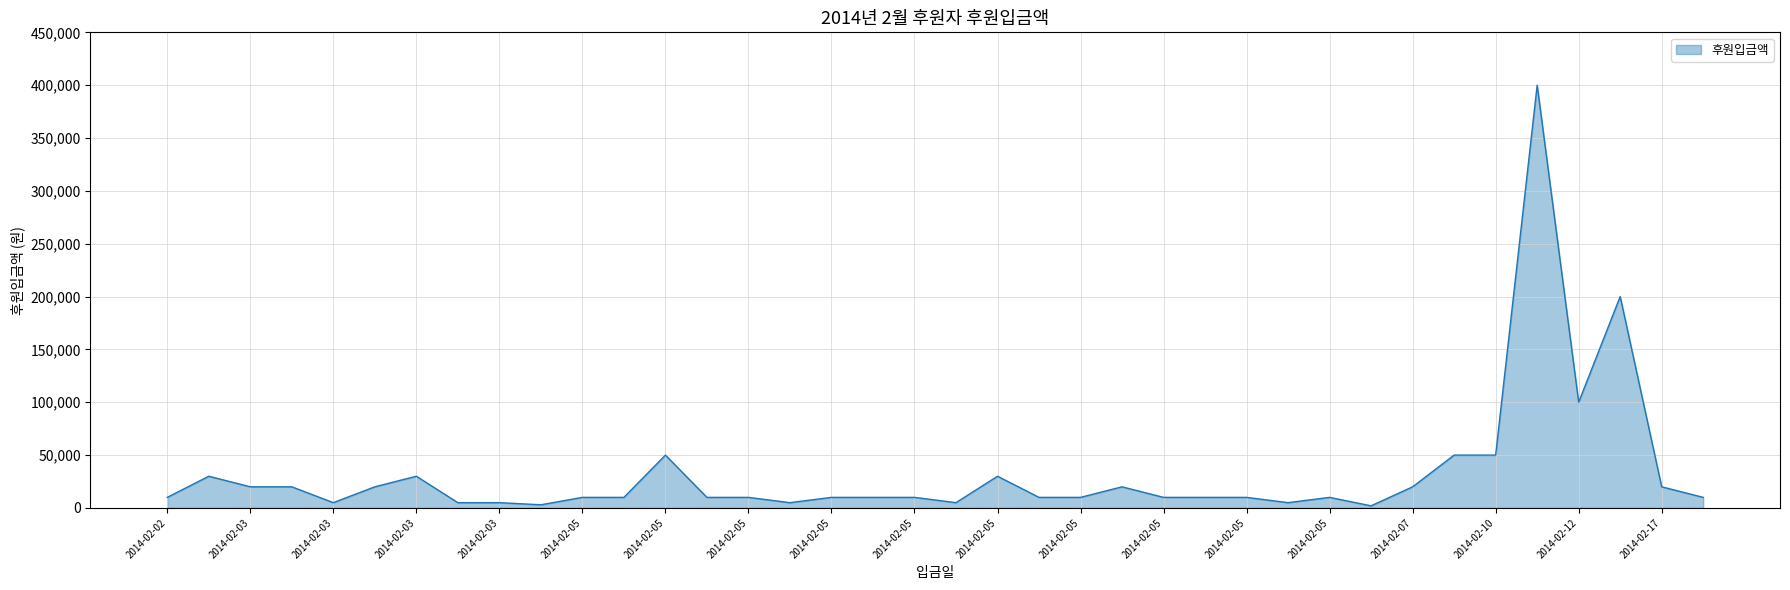

What is the maximum value shown in the chart?

400000